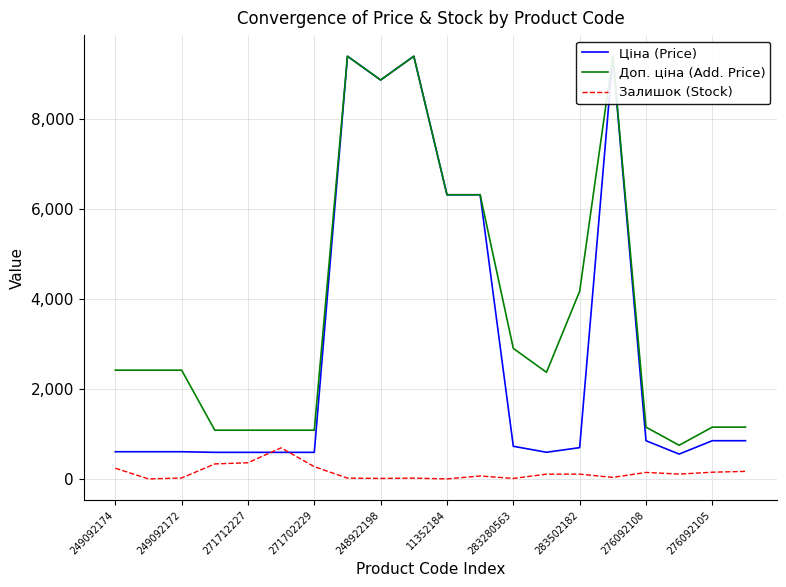

True or false: Залишок (Stock) has a value of 21 at 249092172.

True